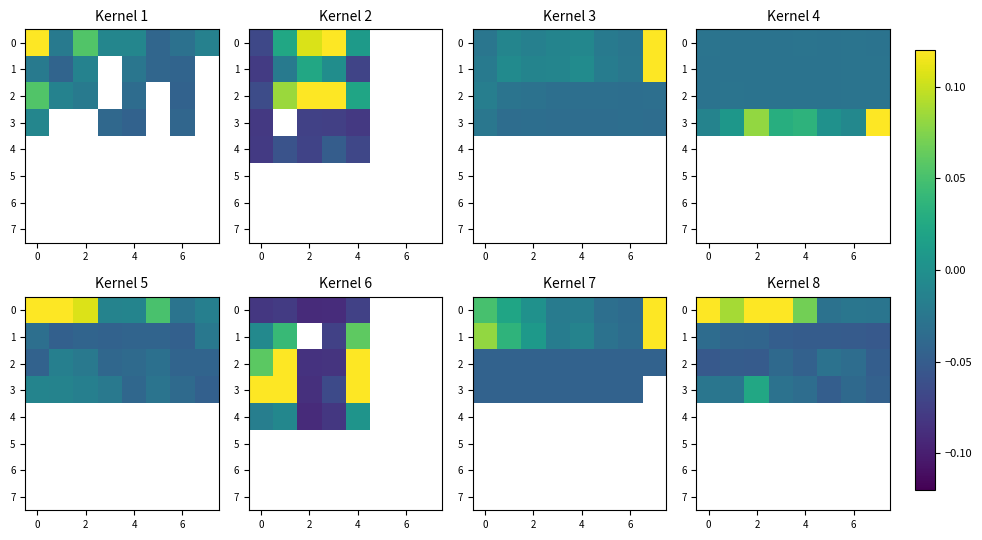

What is the difference between the maximum and minimum values in the 0 series?

0.2